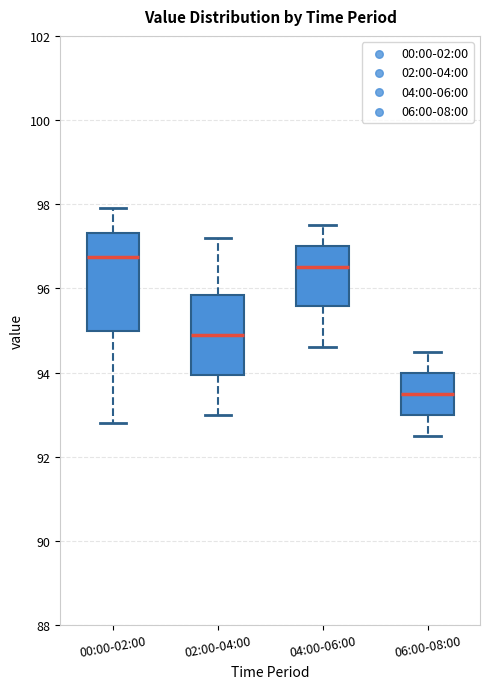

Where is the lower edge of the box for 02:00-04:00 on the y-axis? The values are not printed on the chart, so give them approximately, as read against the axis.

94.0